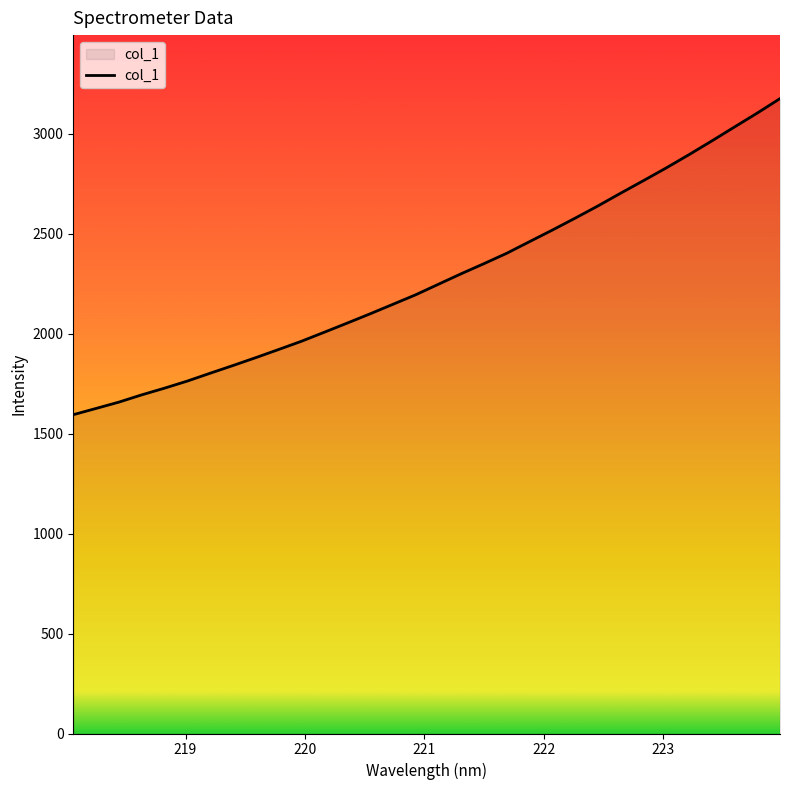

What is the greatest value displayed?

3175.1